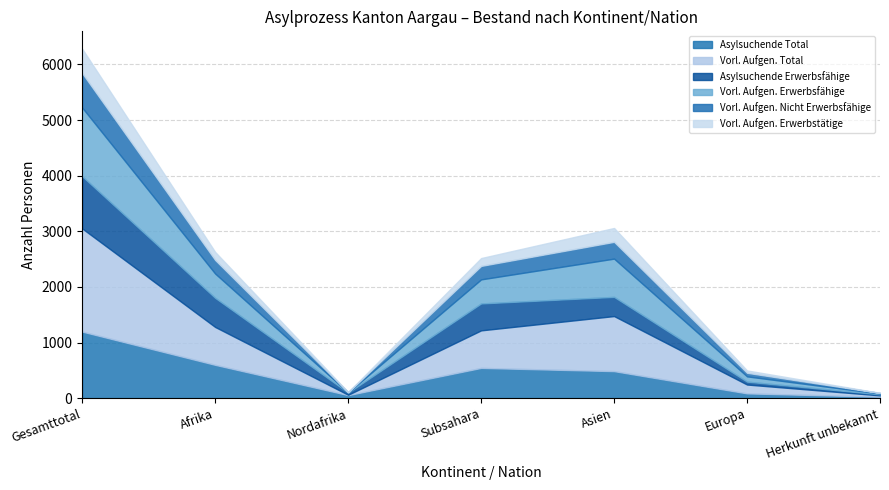

How many interior local peaks does the Asylsuchende Total series have?

1